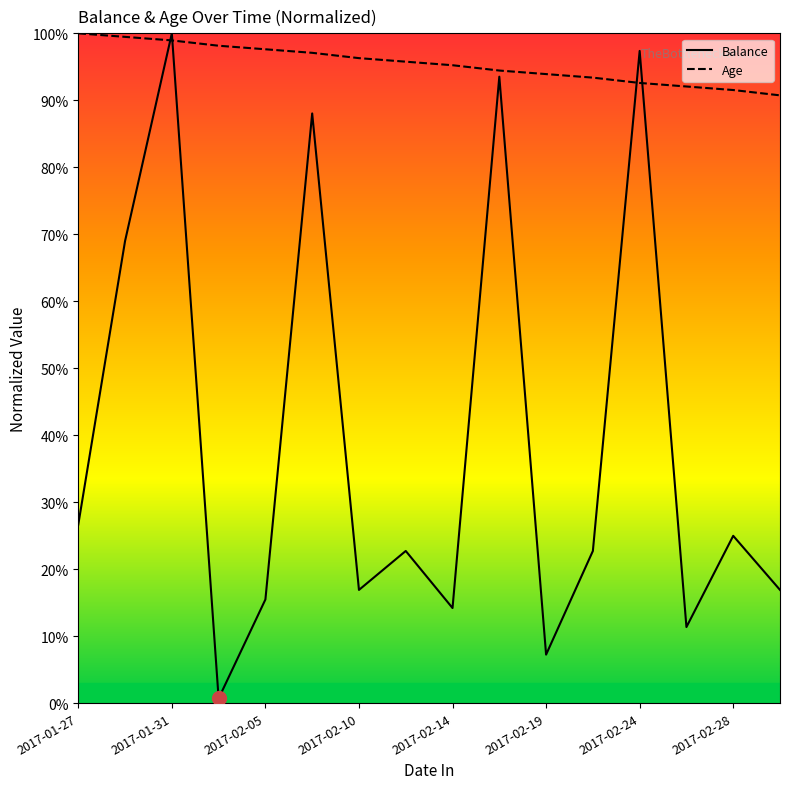

What is the sum of all Balance values?

627.8